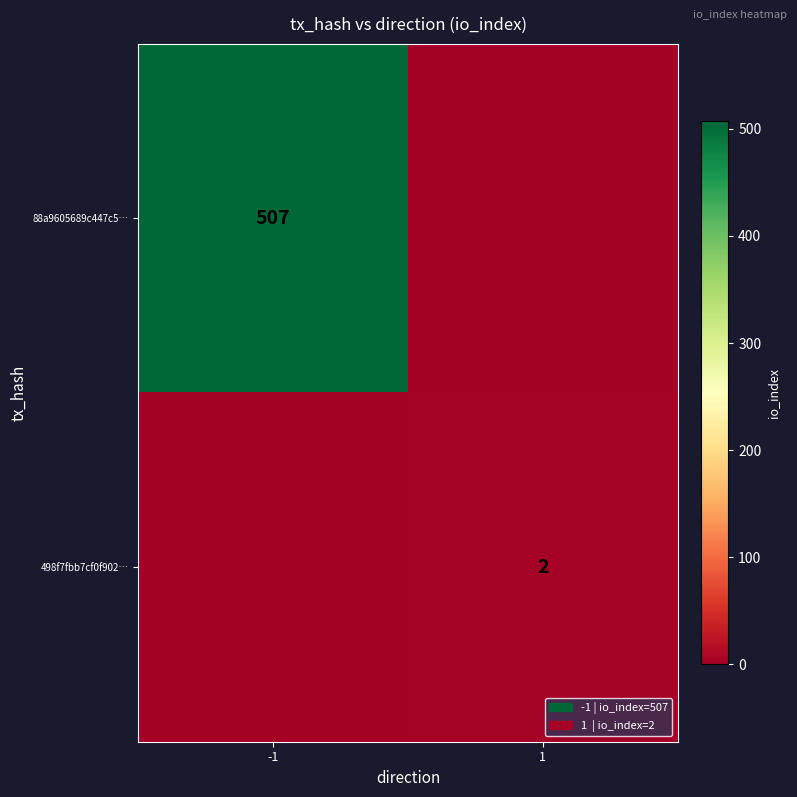

Is it true that 88a9605689c447c5… equals 696 at -1?

False